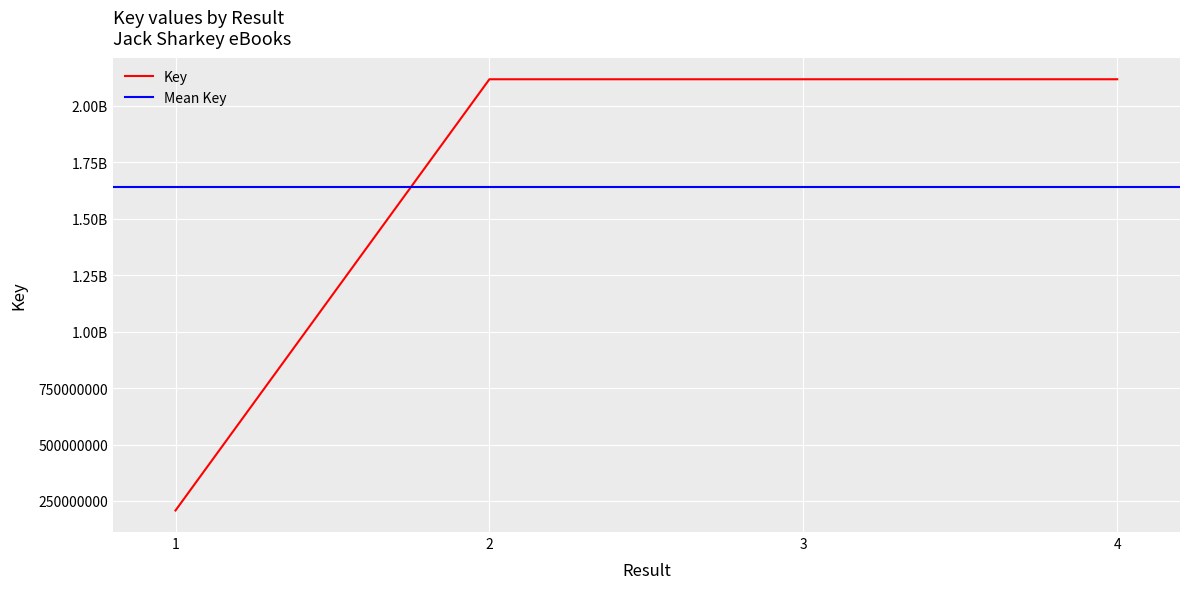

Rank the categories by value from highest to lowest.

4, 3, 2, 1